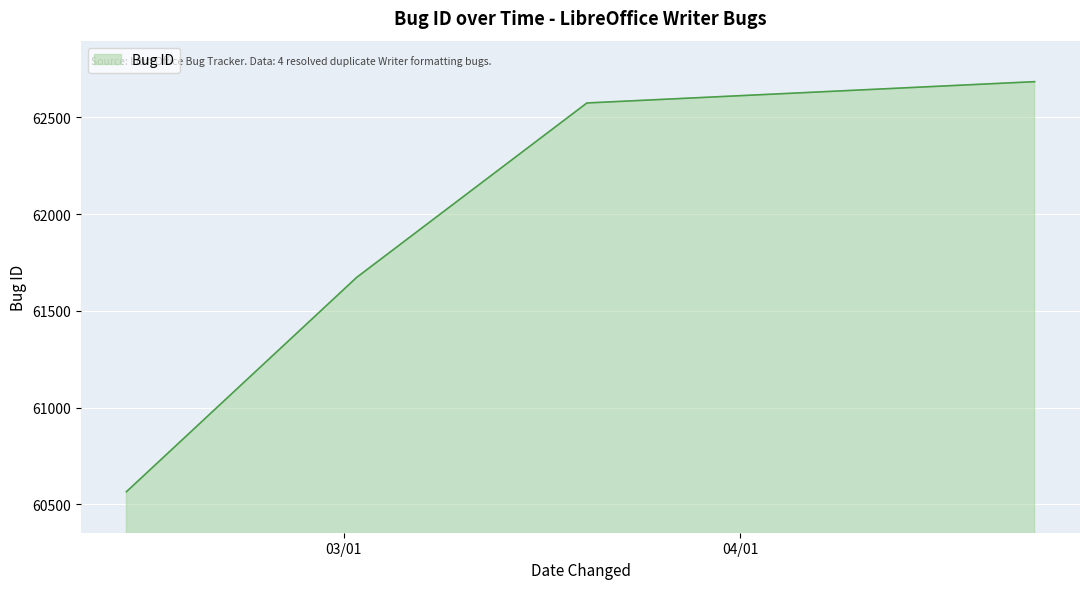

What is the difference between the second highest and minimum values?

2008